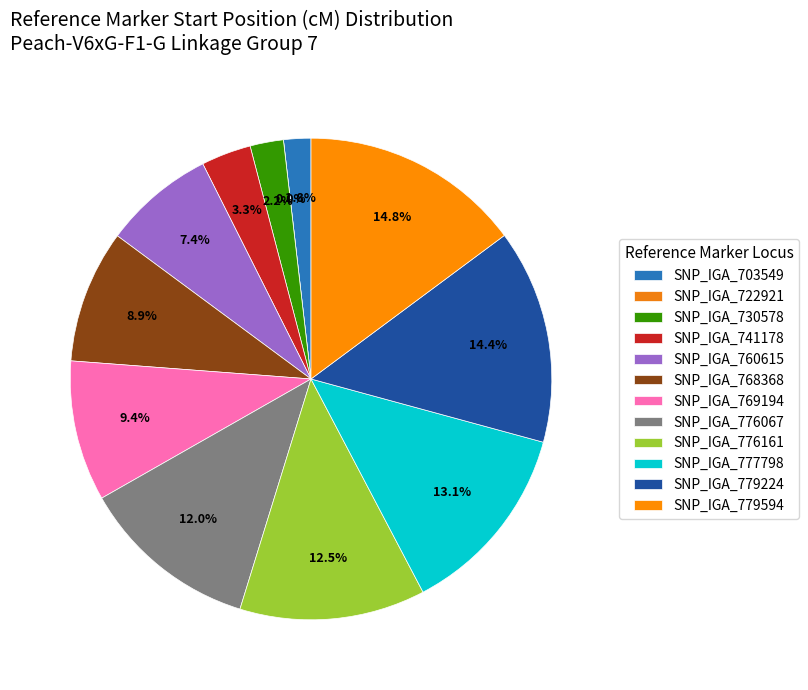

To the nearest percent, what is the difference between the SNP_IGA_741178 and SNP_IGA_779224 slice percentages?

11%